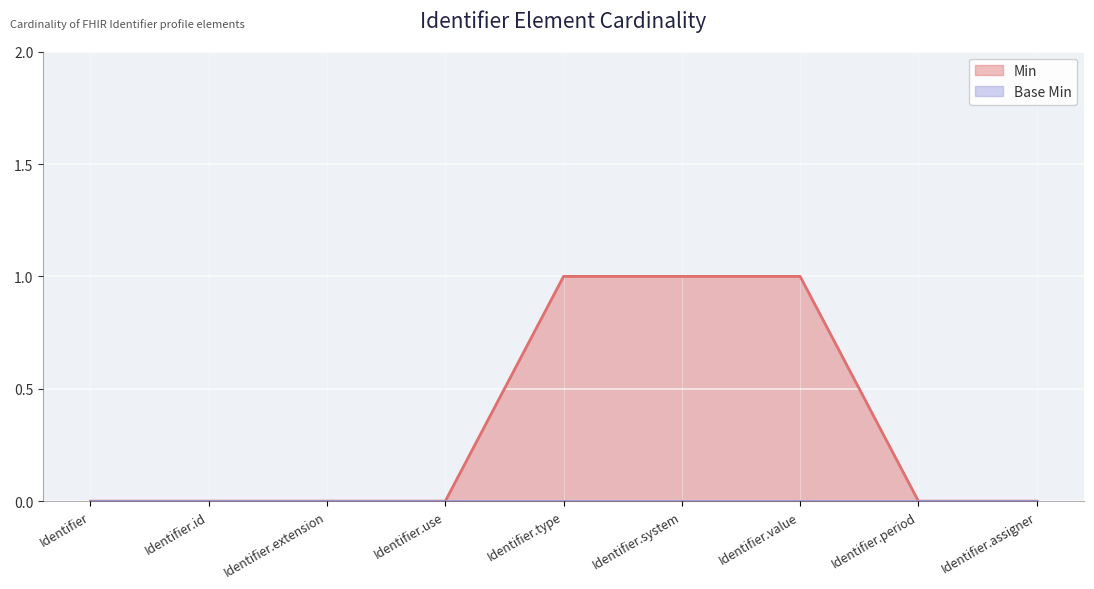

True or false: the data has more than 1 interior local peaks.

False